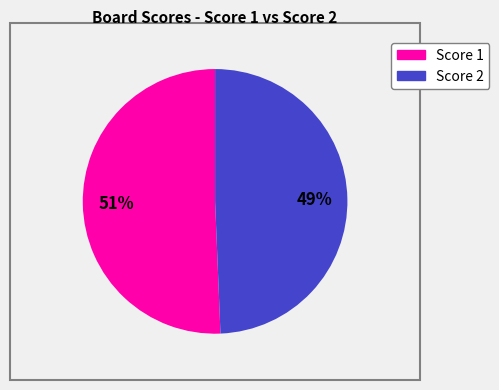

Is there a majority slice in this chart?

Yes